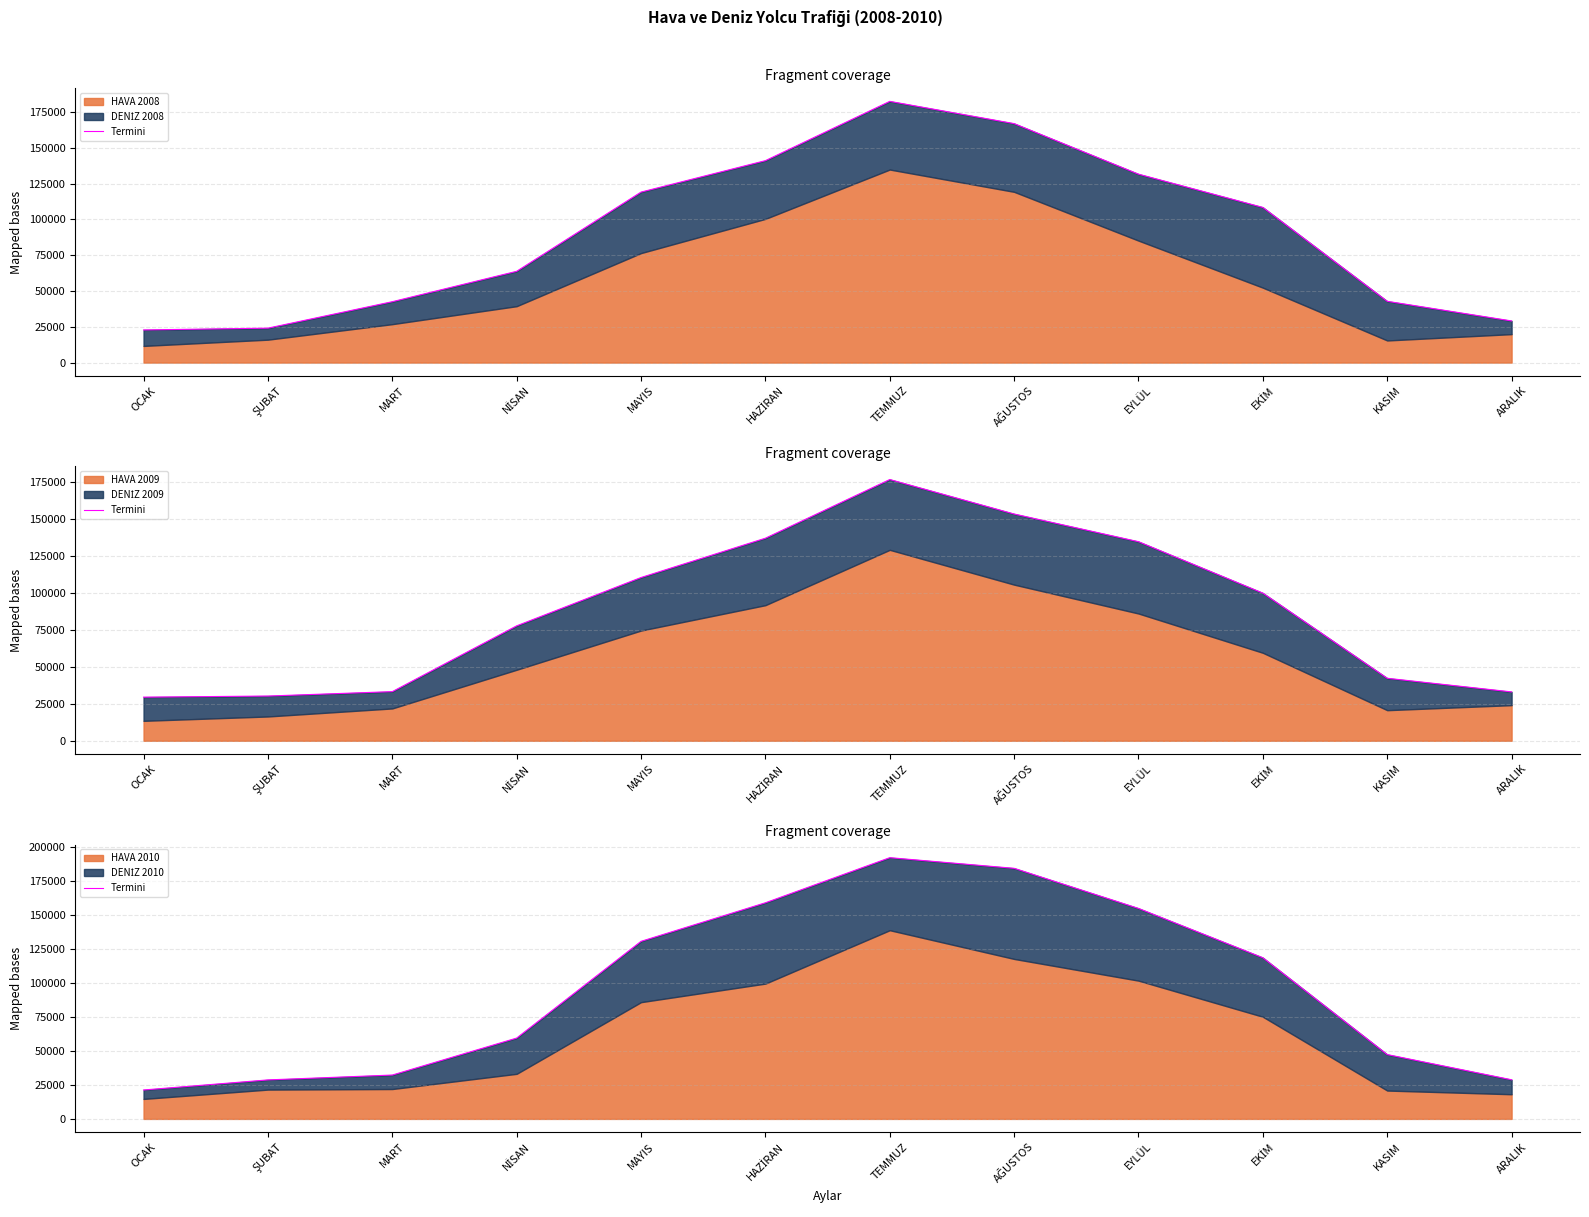

What is the label of the 4th point from the right?

EYLÜL